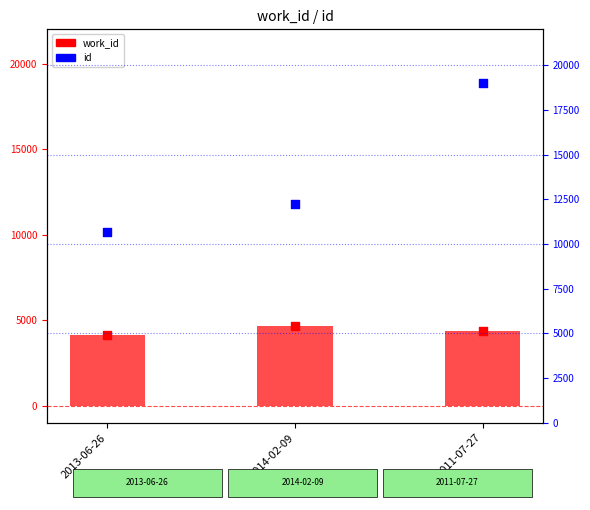

Which series contains the lowest Y value?

work_id